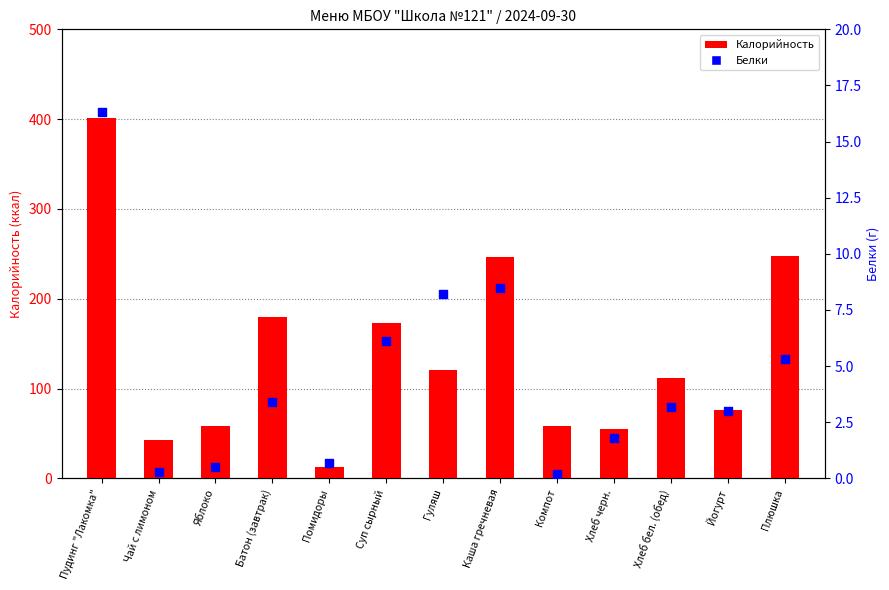

Which series contains the lowest Y value?

Белки